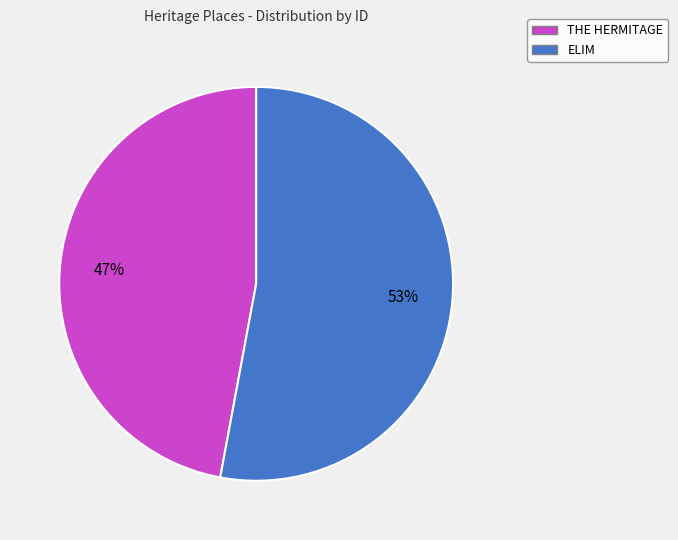

How many segments does this pie chart have?

2